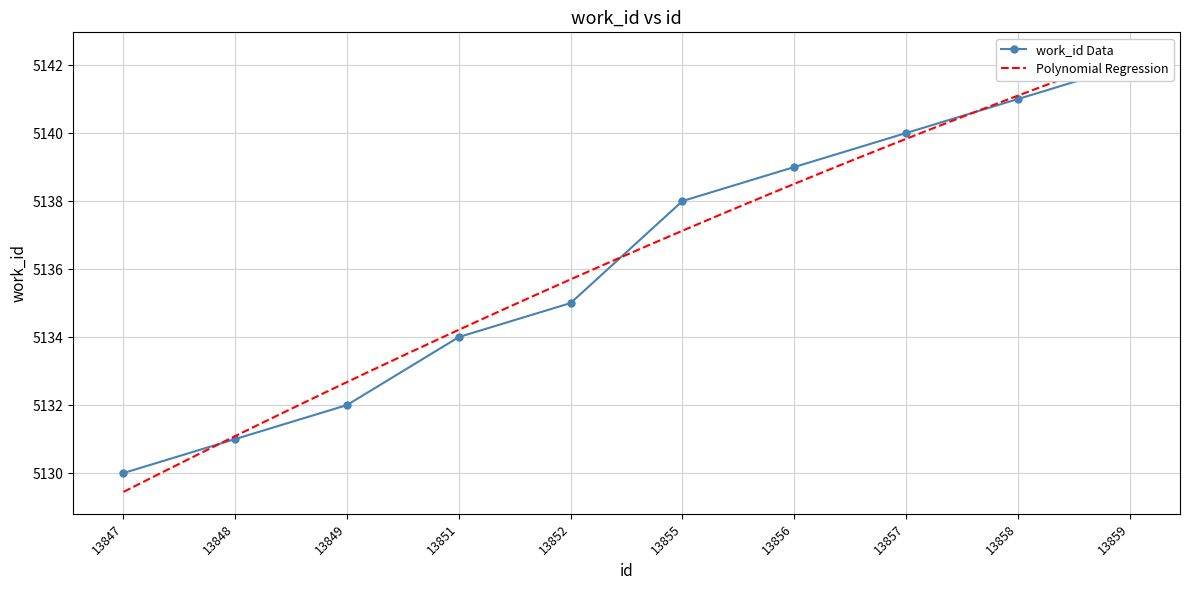

What is the change in value from 13847 to 13849?

+2